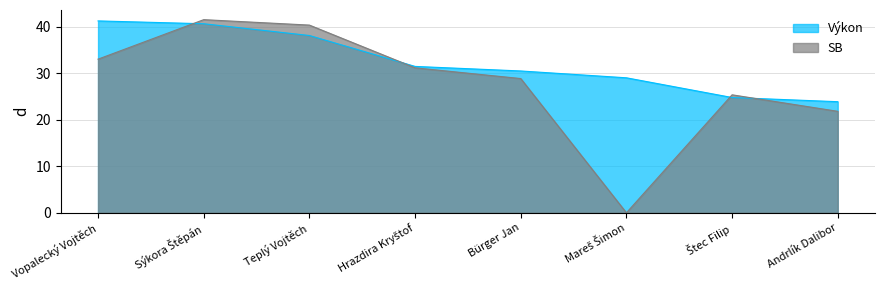

The Výkon series shows 38.1 at Teplý Vojtěch. True or false?

True